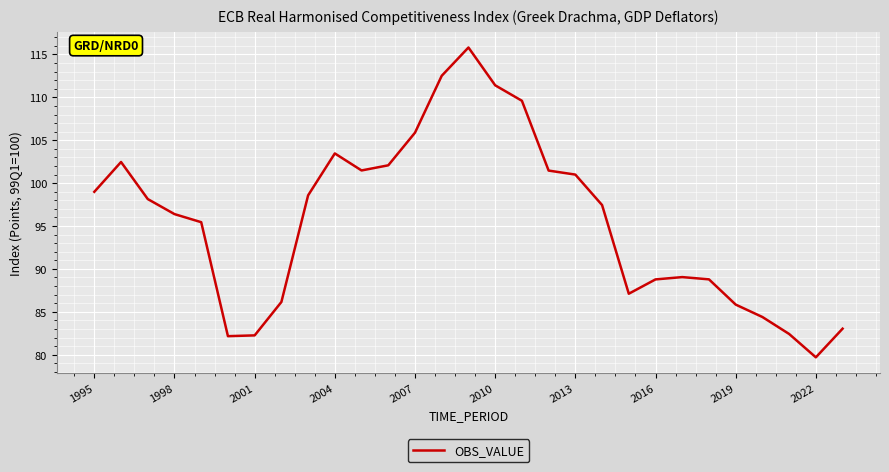

How many series are shown in this chart?

1